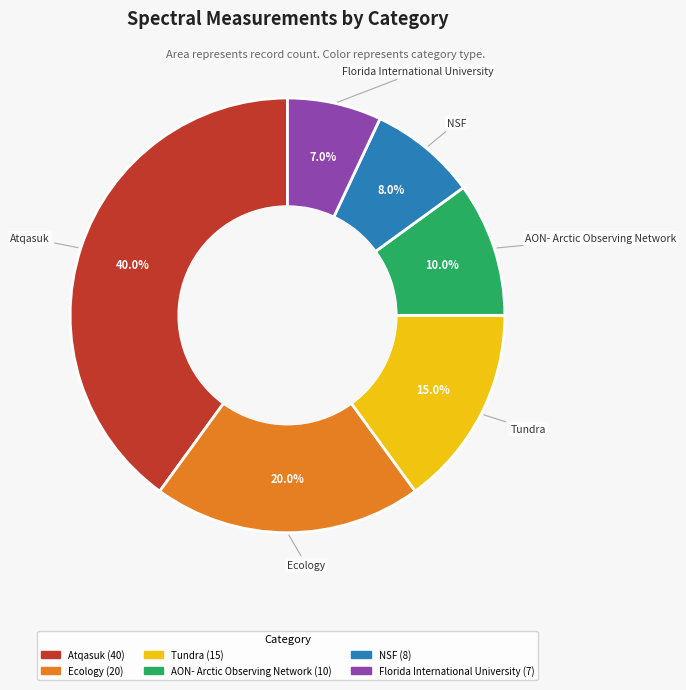

The Atqasuk slice represents 40% of the pie. True or false?

True